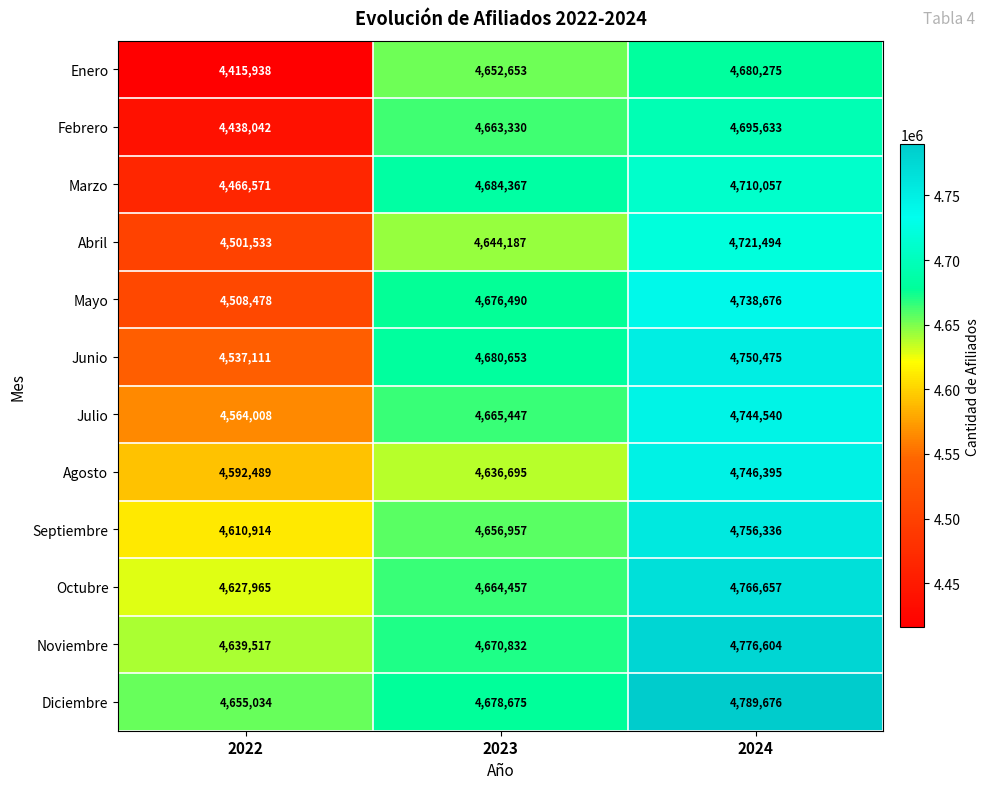

At how many categories does at least one series exceed 4666042?

2